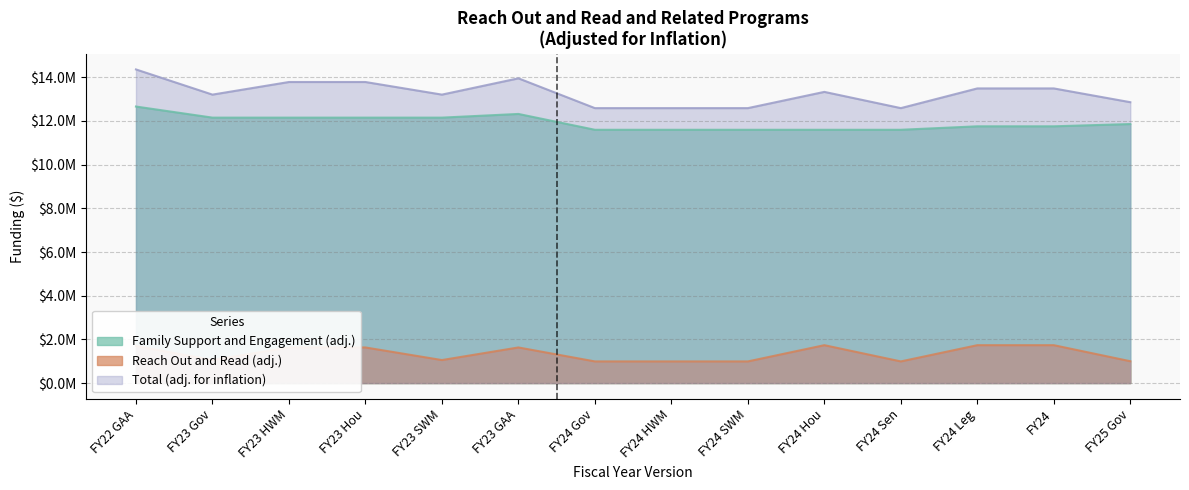

What is the label of the 13th point from the right?

FY23 Gov